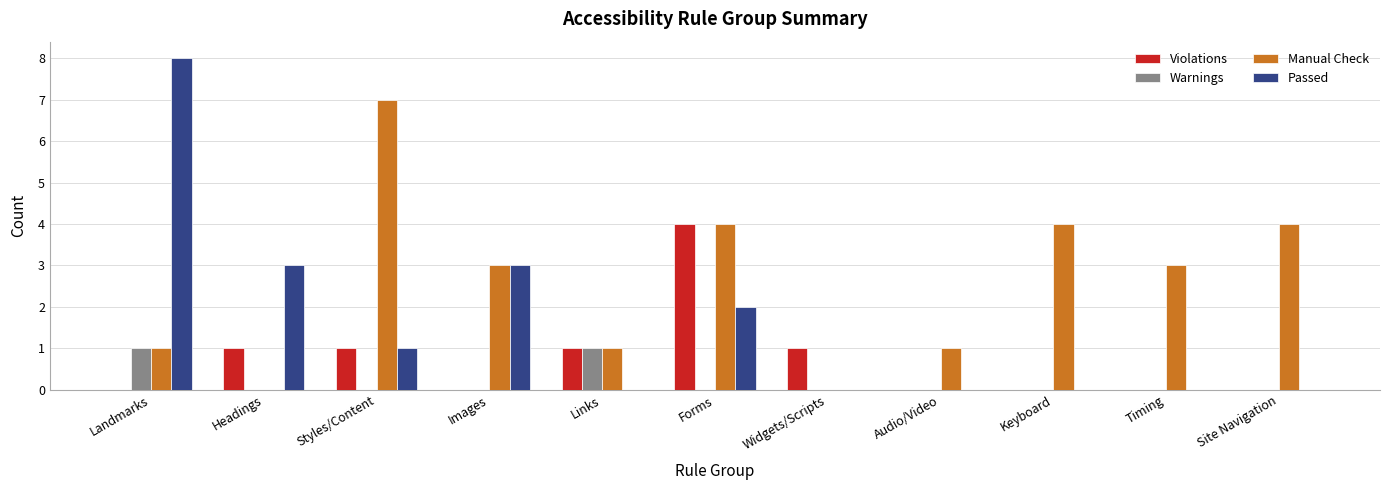

Count the number of categories in the chart.

11